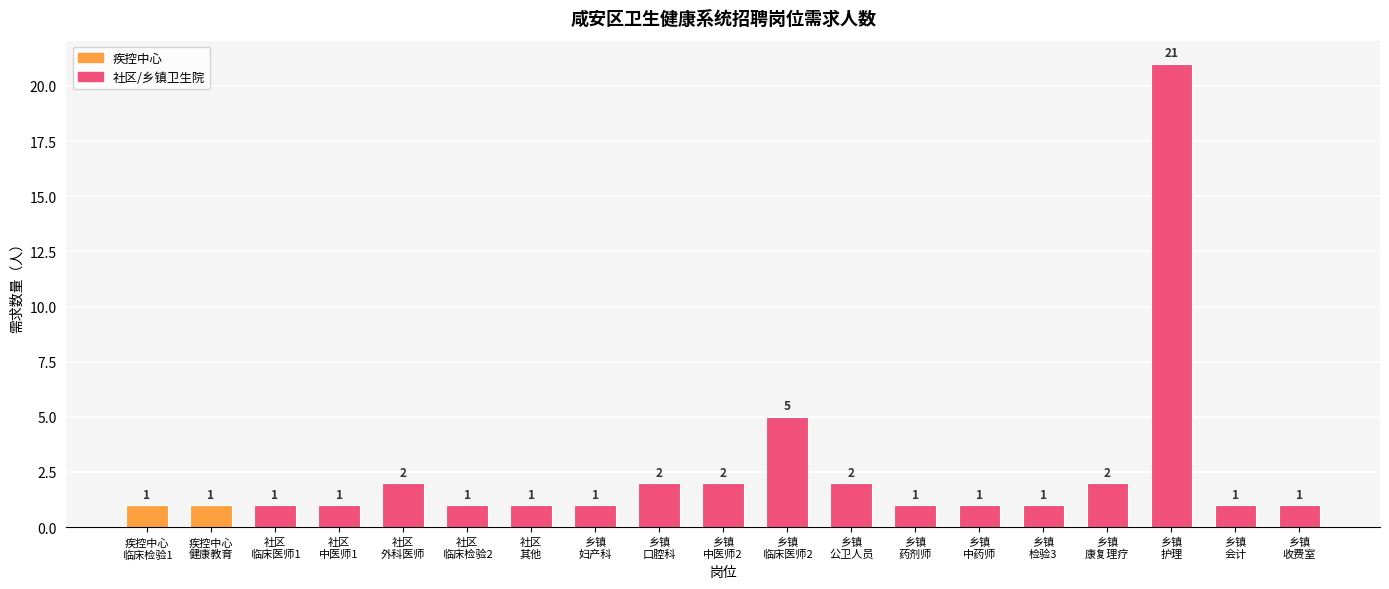

What position from the right is 乡镇
妇产科?

12